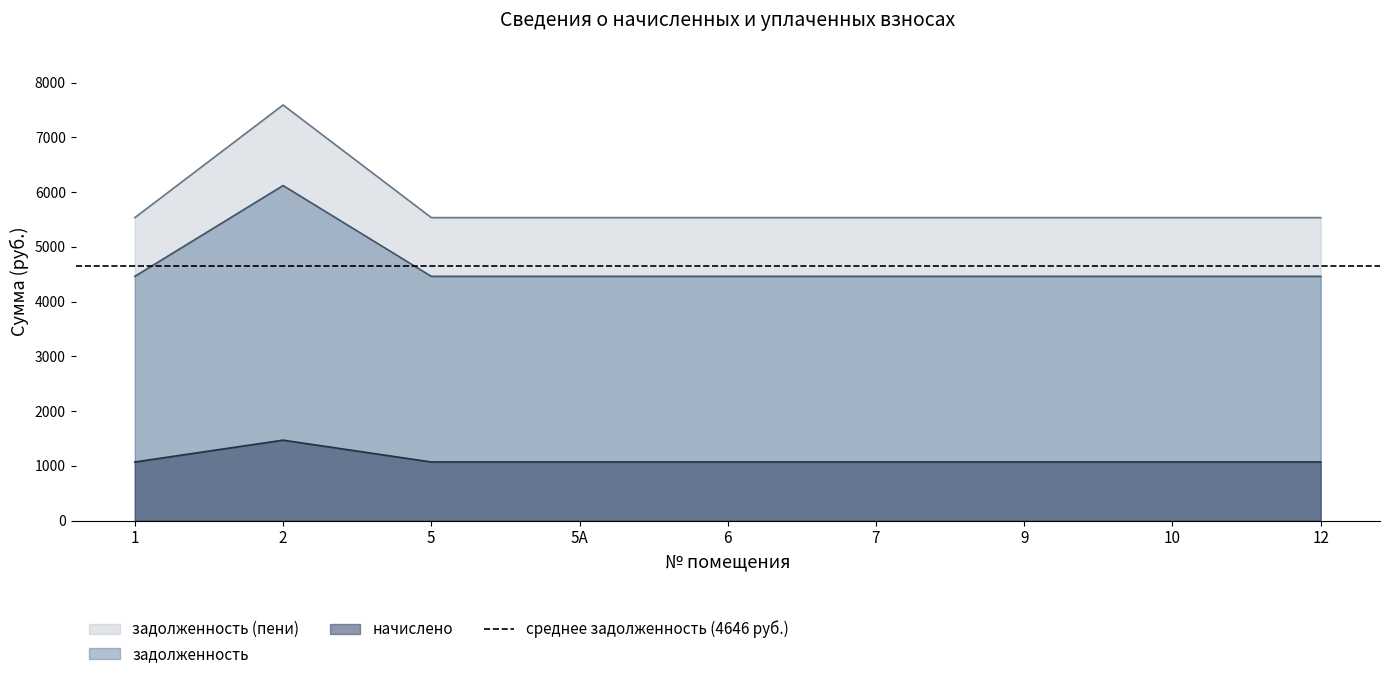

Between 1 and 5А, which is larger?

1